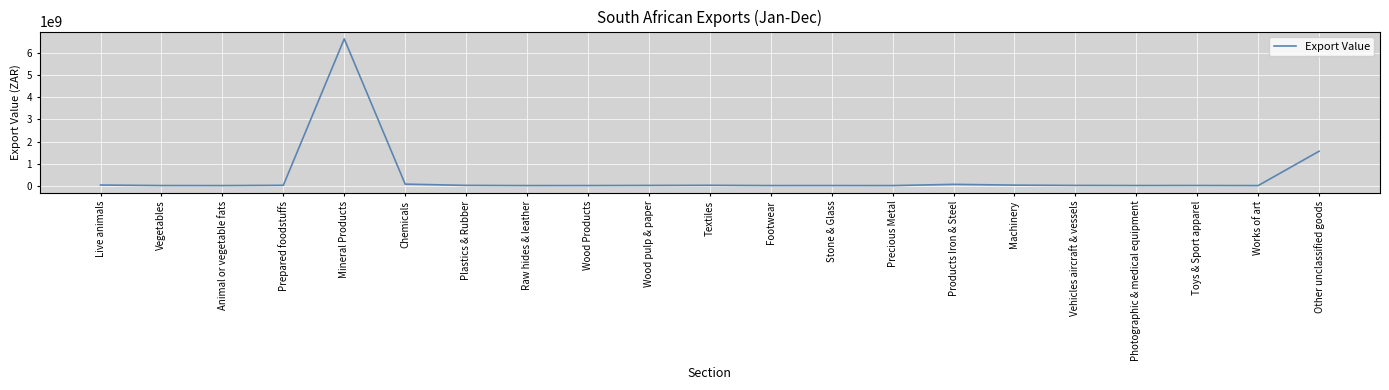

The chart shows a value of 7853949 at Vehicles aircraft & vessels. True or false?

True